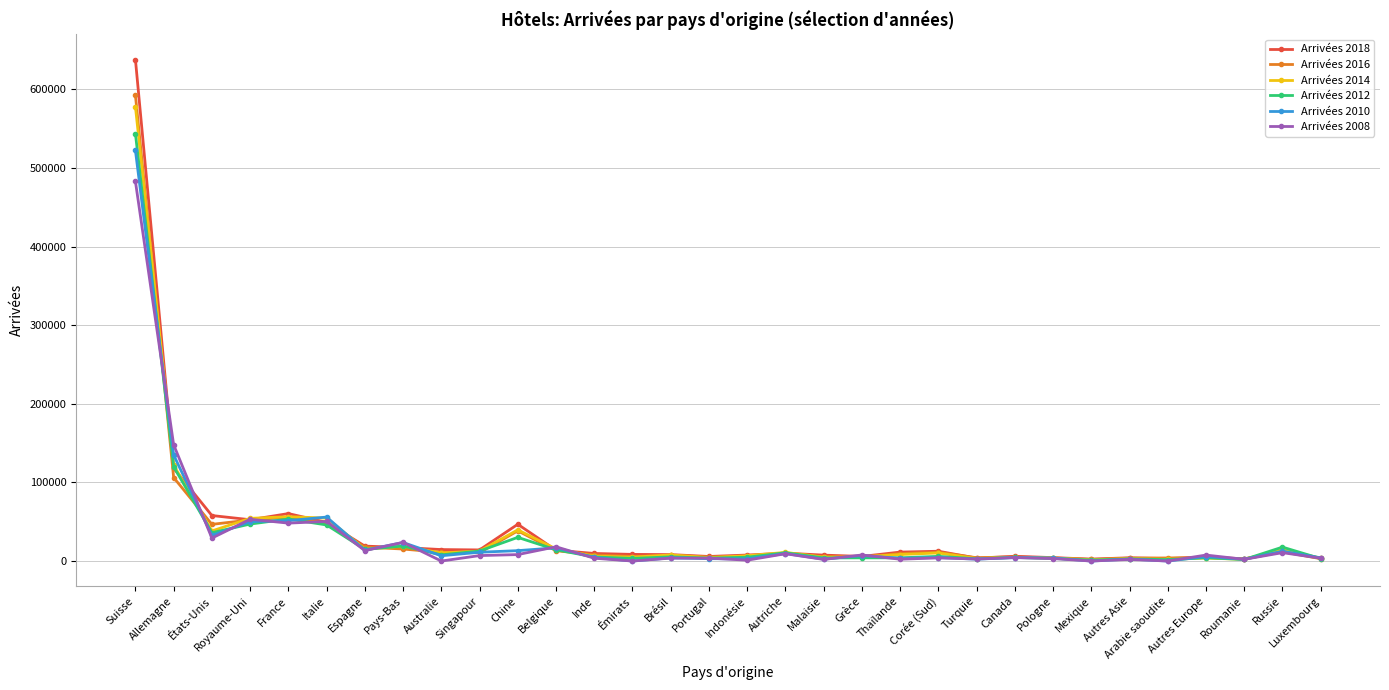

In Arrivées 2008, how many points are higher than both neighbors (excluding endpoints)?

12